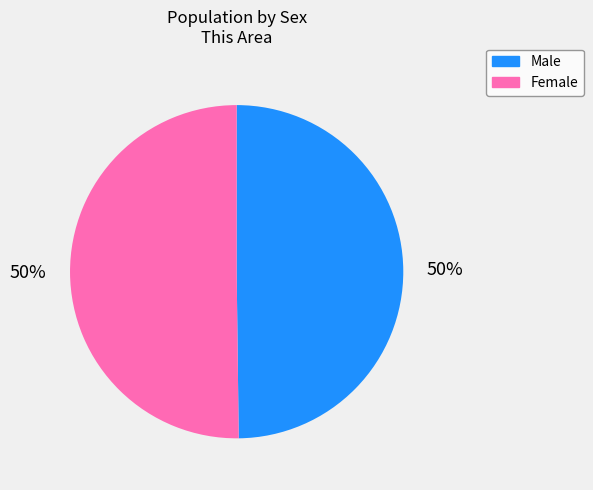

To the nearest percent, what percentage of the pie is Male?

50%